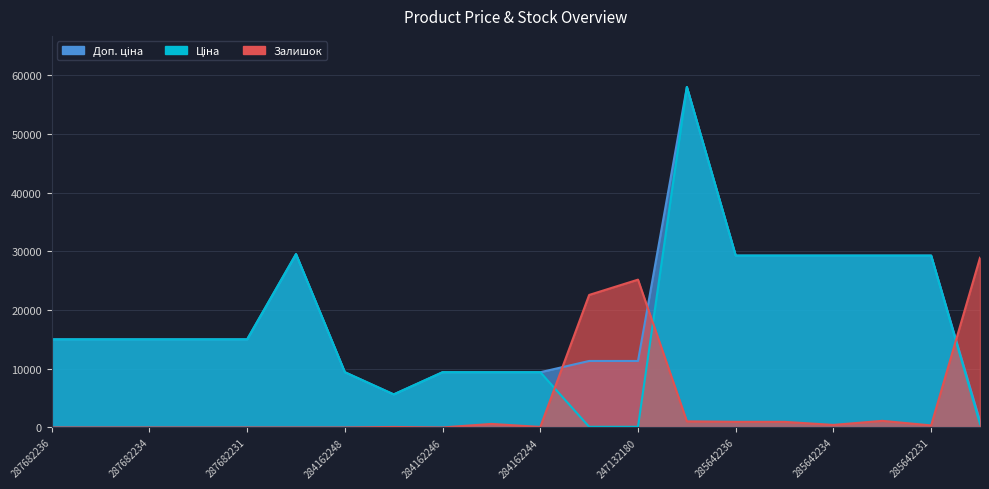

How many data points in Залишок are above 347?

10